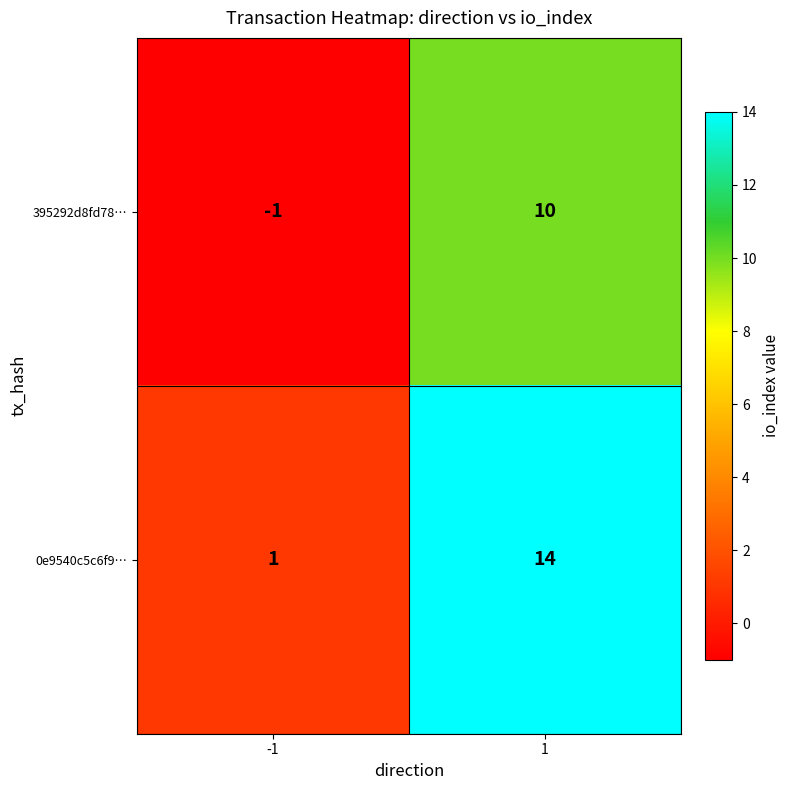

List the series in order of their overall mean, lowest first.

395292d8fd78…, 0e9540c5c6f9…